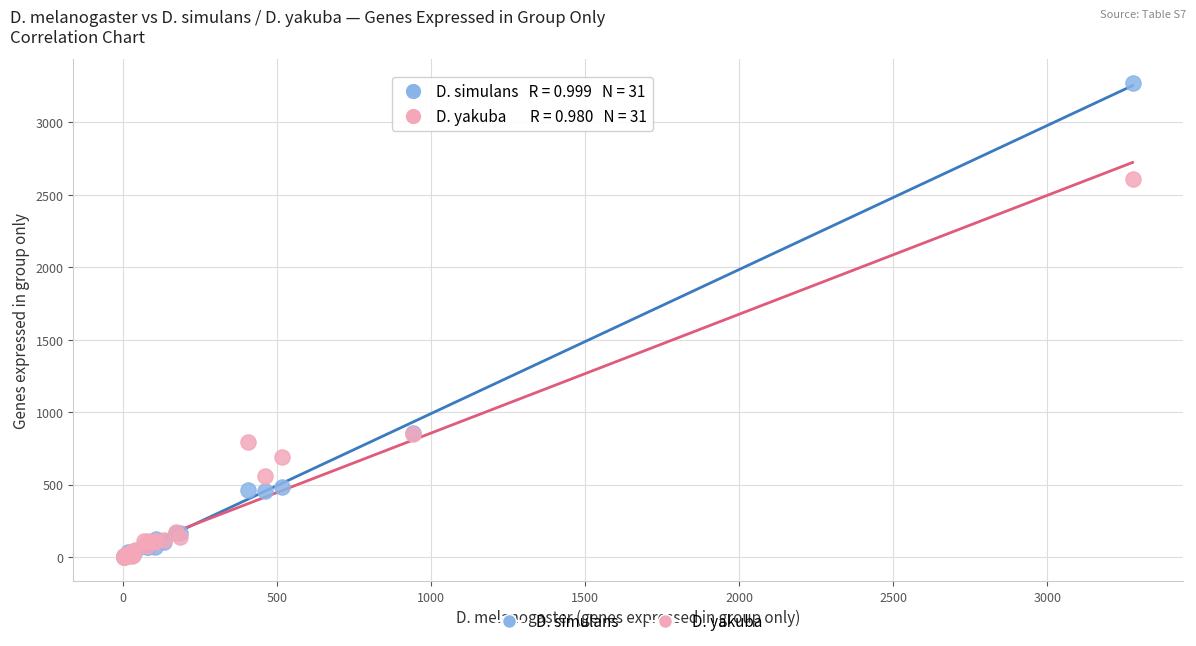

What are all the series names shown in the legend?

D. simulans, D. yakuba